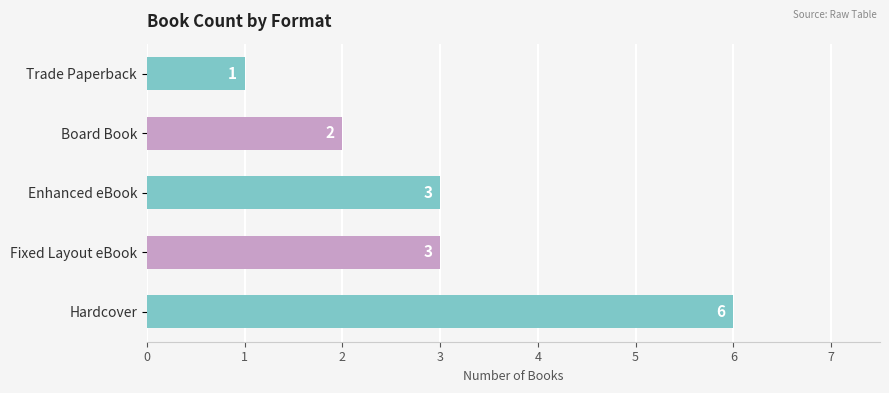

What is the sum of the values at Hardcover and Enhanced eBook?

9